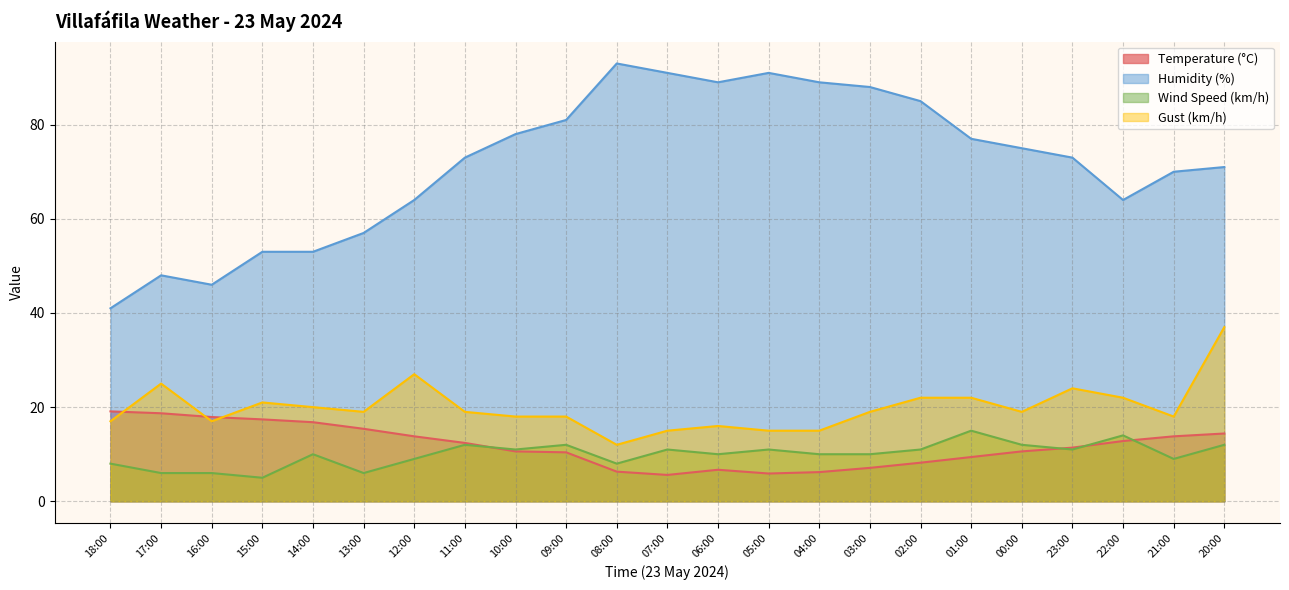

Reading left to right, transcribe all the data shown in this chart.

Temperature (°C): 18:00=19.1	17:00=18.7	16:00=17.9	15:00=17.4	14:00=16.8	13:00=15.4	12:00=13.8	11:00=12.4	10:00=10.6	09:00=10.4	08:00=6.3	07:00=5.6	06:00=6.7	05:00=5.9	04:00=6.2	03:00=7.1	02:00=8.2	01:00=9.4	00:00=10.6	23:00=11.4	22:00=12.8	21:00=13.8	20:00=14.4
Humidity (%): 18:00=41.0	17:00=48.0	16:00=46.0	15:00=53.0	14:00=53.0	13:00=57.0	12:00=64.0	11:00=73.0	10:00=78.0	09:00=81.0	08:00=93.0	07:00=91.0	06:00=89.0	05:00=91.0	04:00=89.0	03:00=88.0	02:00=85.0	01:00=77.0	00:00=75.0	23:00=73.0	22:00=64.0	21:00=70.0	20:00=71.0
Wind Speed (km/h): 18:00=8.0	17:00=6.0	16:00=6.0	15:00=5.0	14:00=10.0	13:00=6.0	12:00=9.0	11:00=12.0	10:00=11.0	09:00=12.0	08:00=8.0	07:00=11.0	06:00=10.0	05:00=11.0	04:00=10.0	03:00=10.0	02:00=11.0	01:00=15.0	00:00=12.0	23:00=11.0	22:00=14.0	21:00=9.0	20:00=12.0
Gust (km/h): 18:00=17.0	17:00=25.0	16:00=17.0	15:00=21.0	14:00=20.0	13:00=19.0	12:00=27.0	11:00=19.0	10:00=18.0	09:00=18.0	08:00=12.0	07:00=15.0	06:00=16.0	05:00=15.0	04:00=15.0	03:00=19.0	02:00=22.0	01:00=22.0	00:00=19.0	23:00=24.0	22:00=22.0	21:00=18.0	20:00=37.0